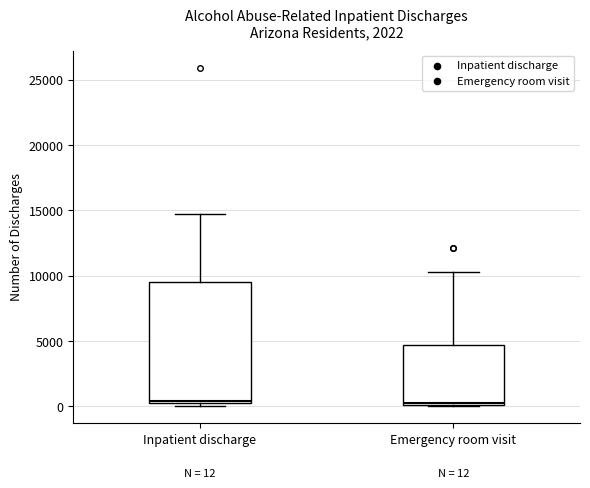

Comparing the boxes themselves (not the whiskers), which one is the tallest?

Inpatient discharge